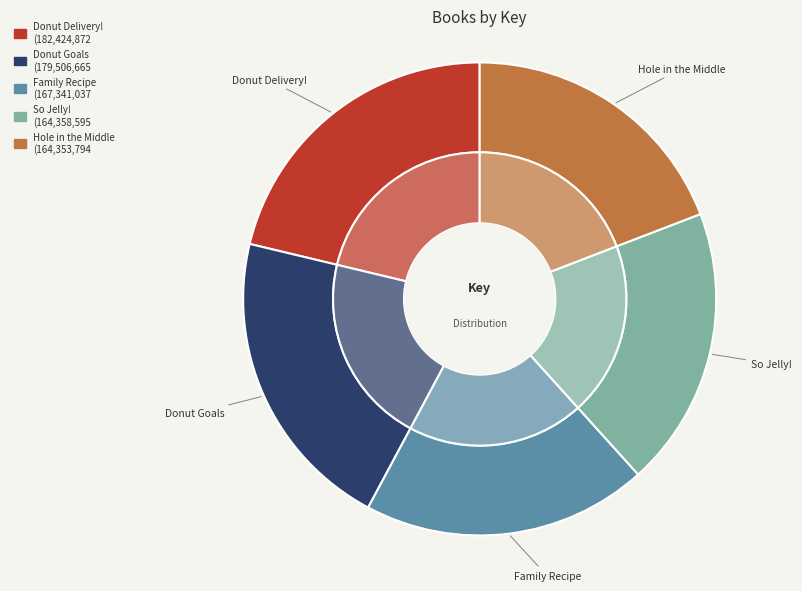

Between Family Recipe and So Jelly!, which is larger?

Family Recipe